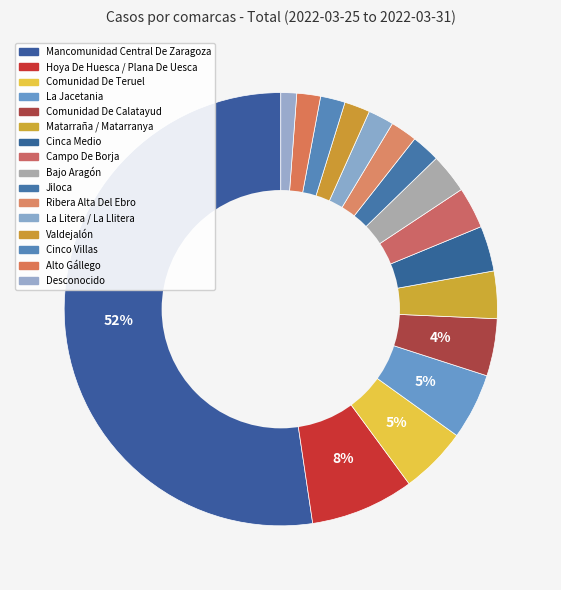

How many segments does this pie chart have?

16